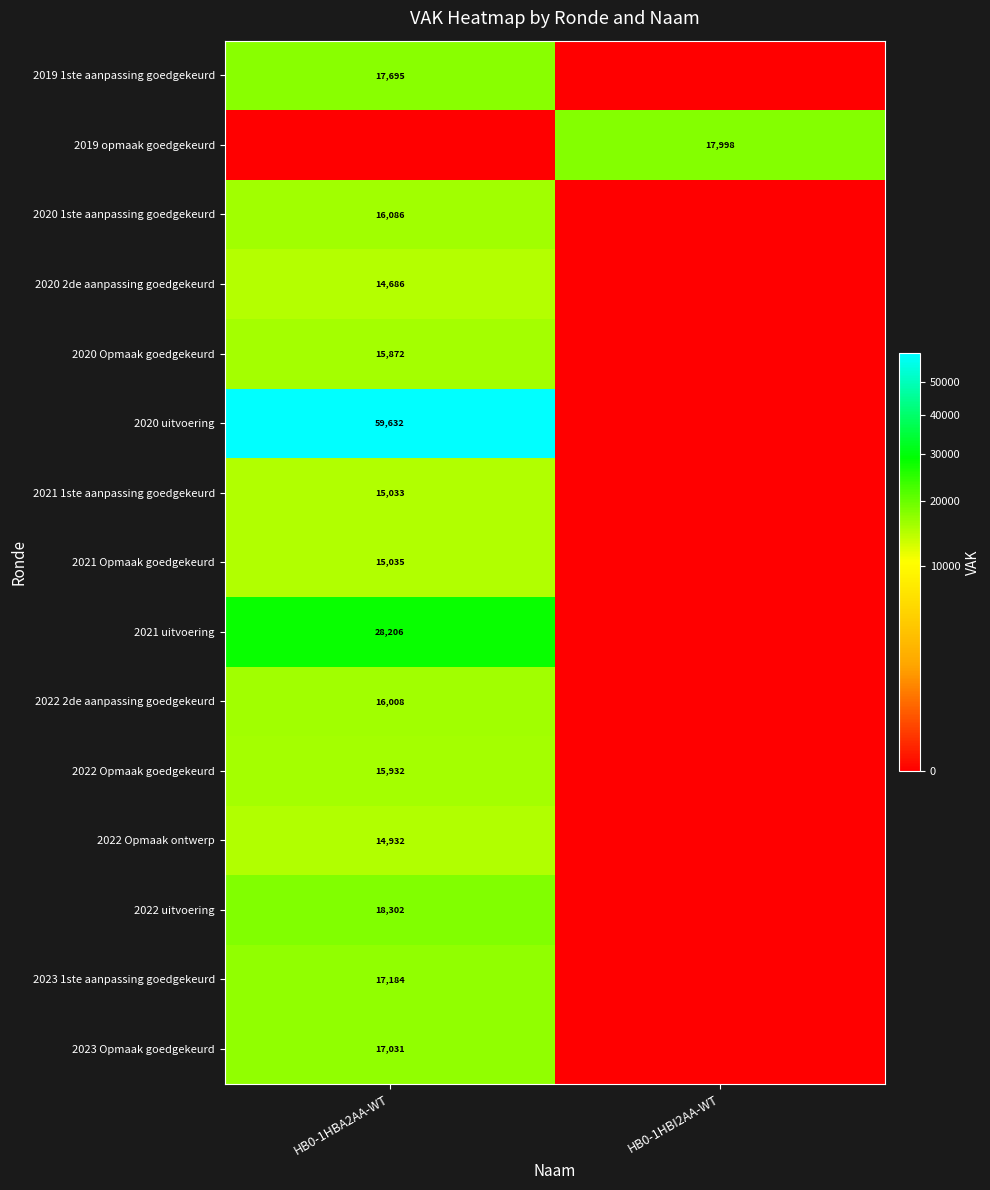

What is the greatest value displayed?

59632